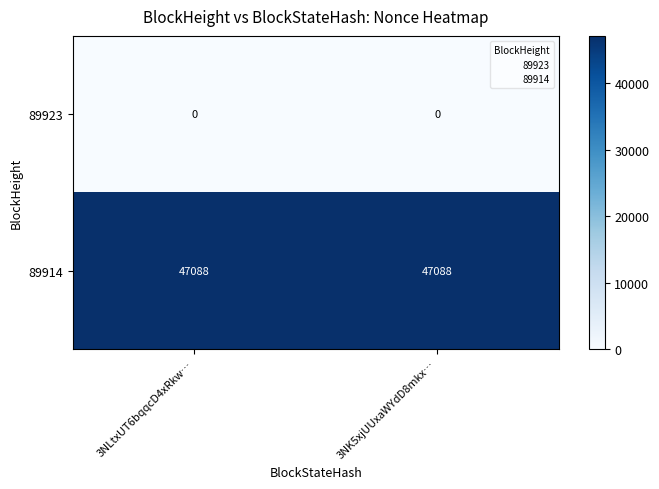

Reading right to left, list all the values displayed in this chart.

89923: 0	0
89914: 47088	47088